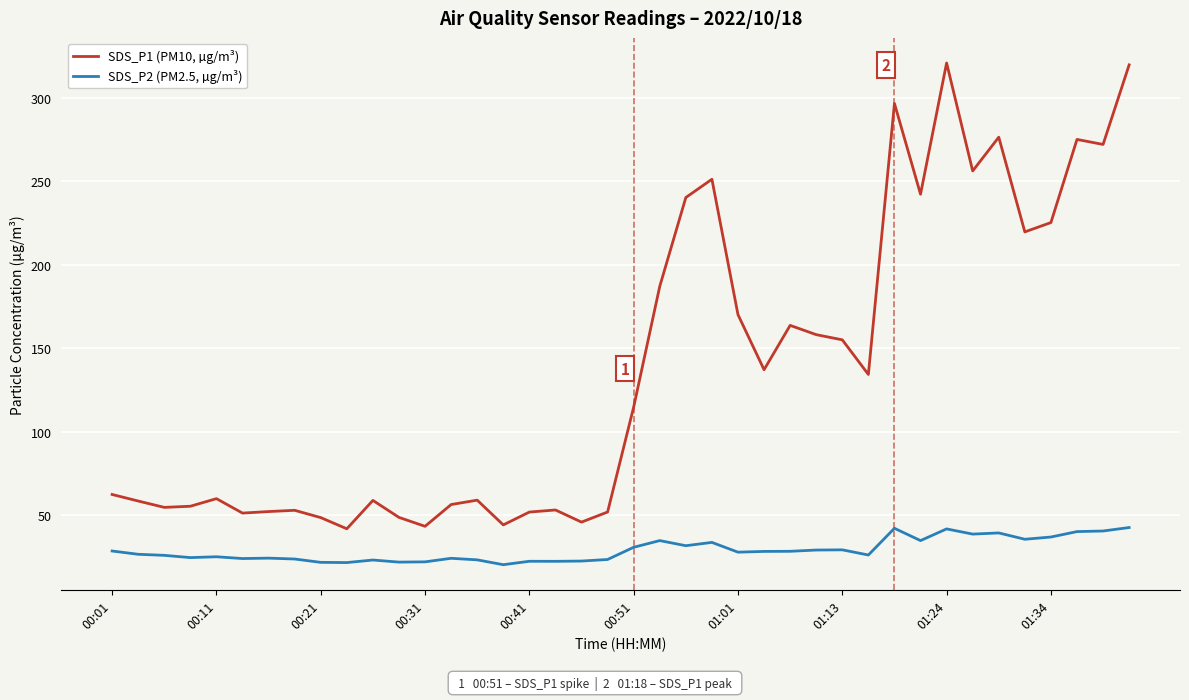

What is the greatest value displayed?

320.8